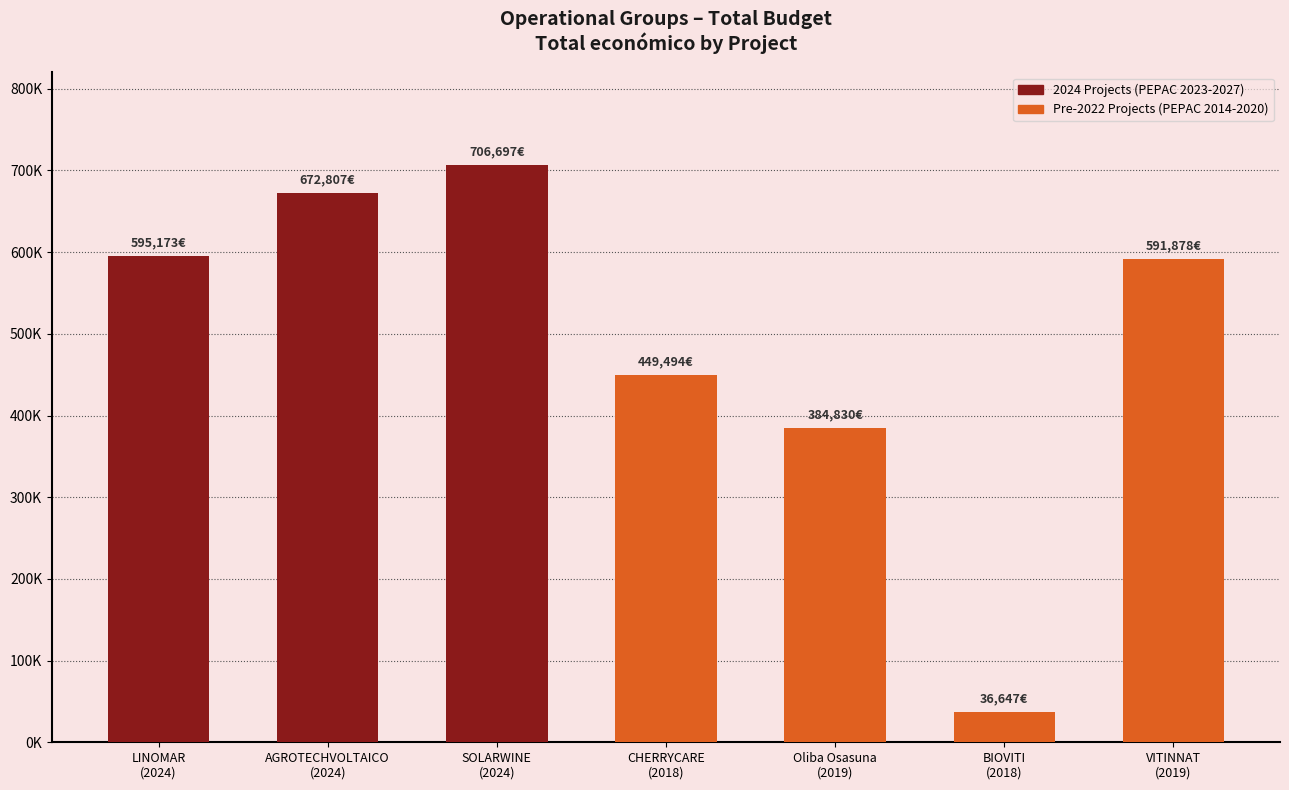

What is the label of the 3rd bar from the left?

SOLARWINE
(2024)